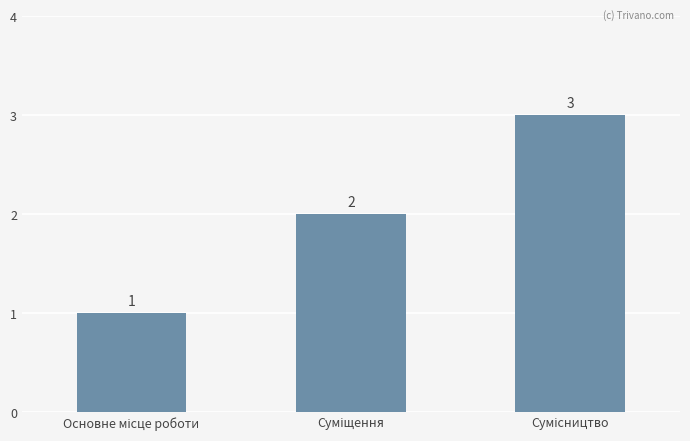

How many values are between 1 and 3?

3